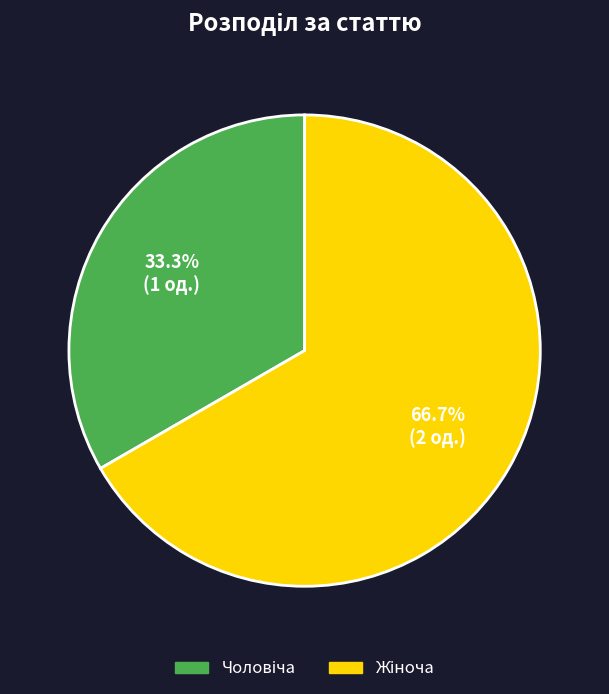

Is there a majority slice in this chart?

Yes